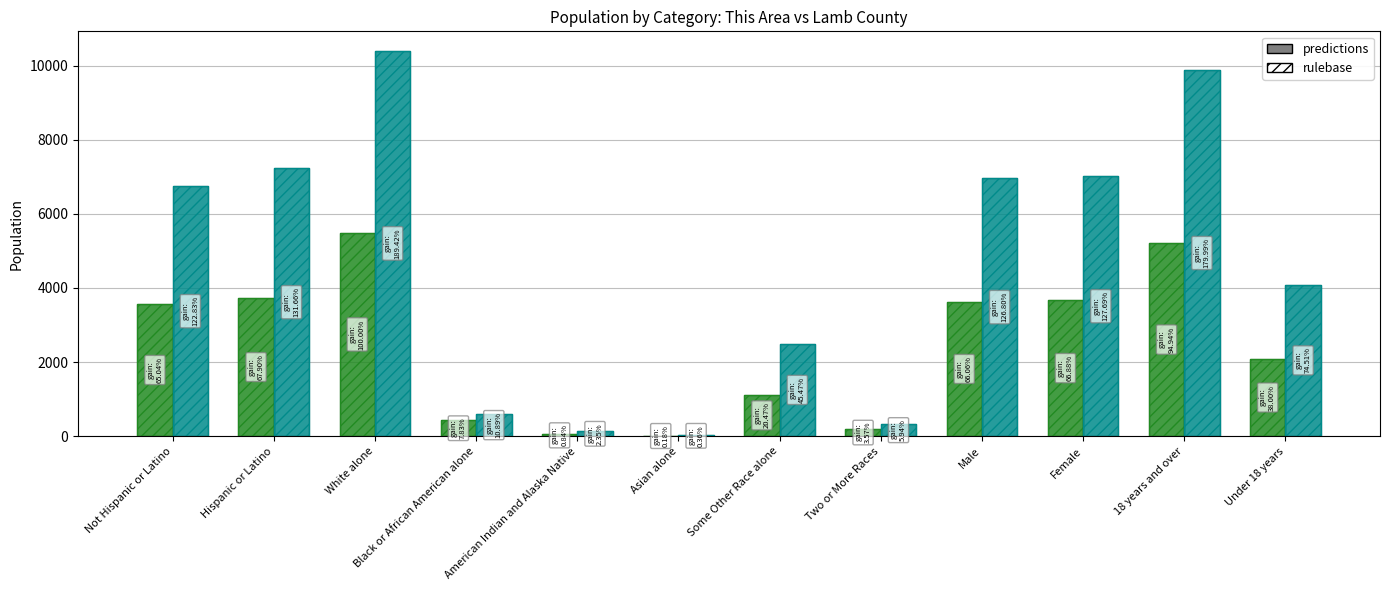

What is the total value across all series at Some Other Race alone?

7242